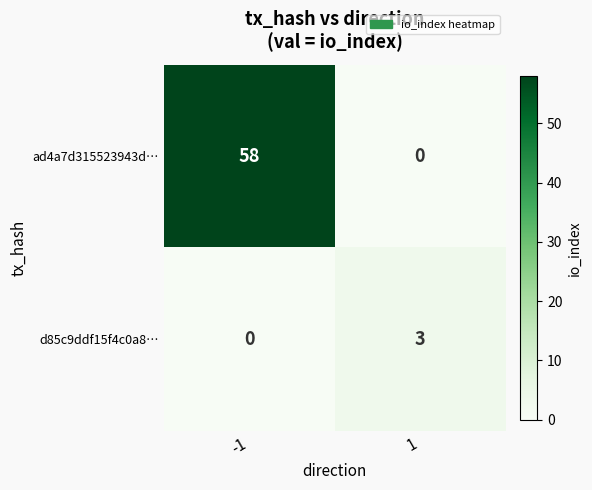

List the series in order of their peak value, lowest first.

d85c9ddf15f4c0a8…, ad4a7d315523943d…